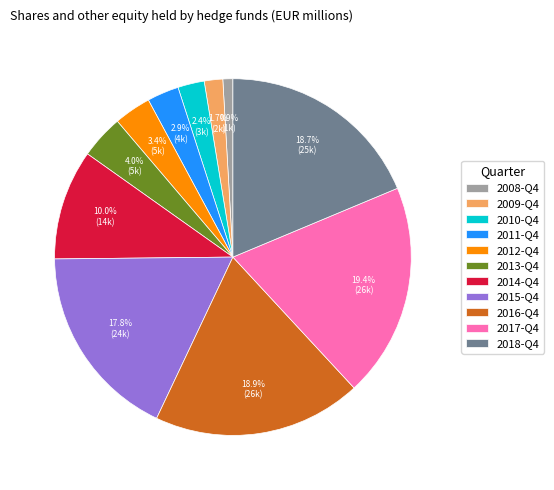

Does any single category account for the majority?

No